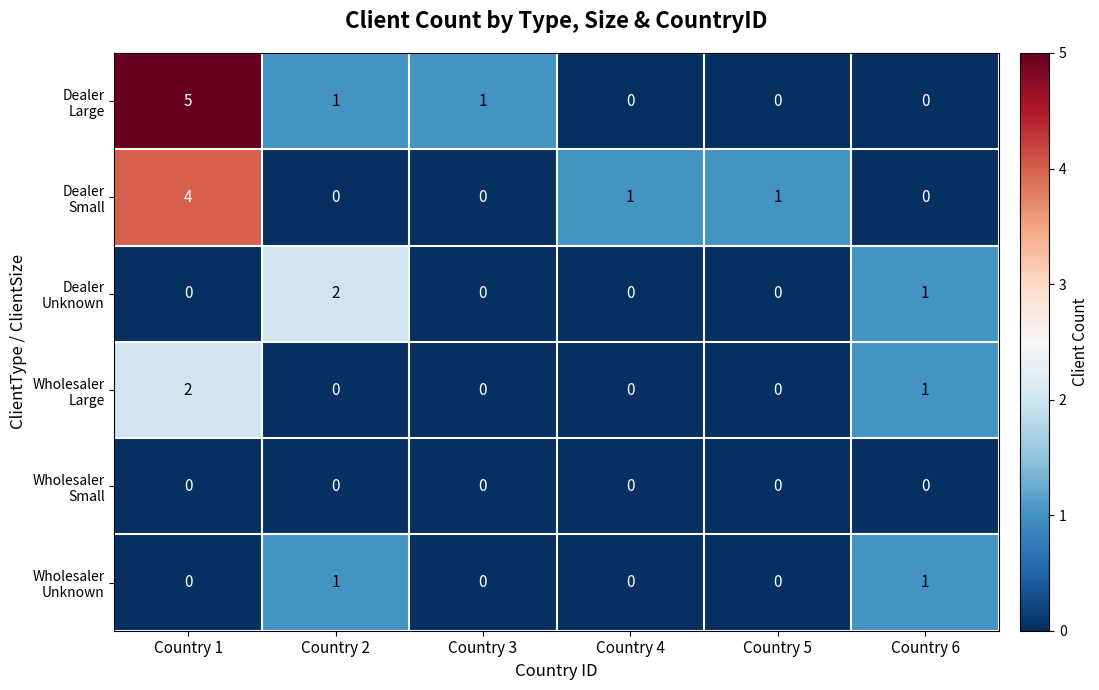

What is the total value across all series at Country 6?

3